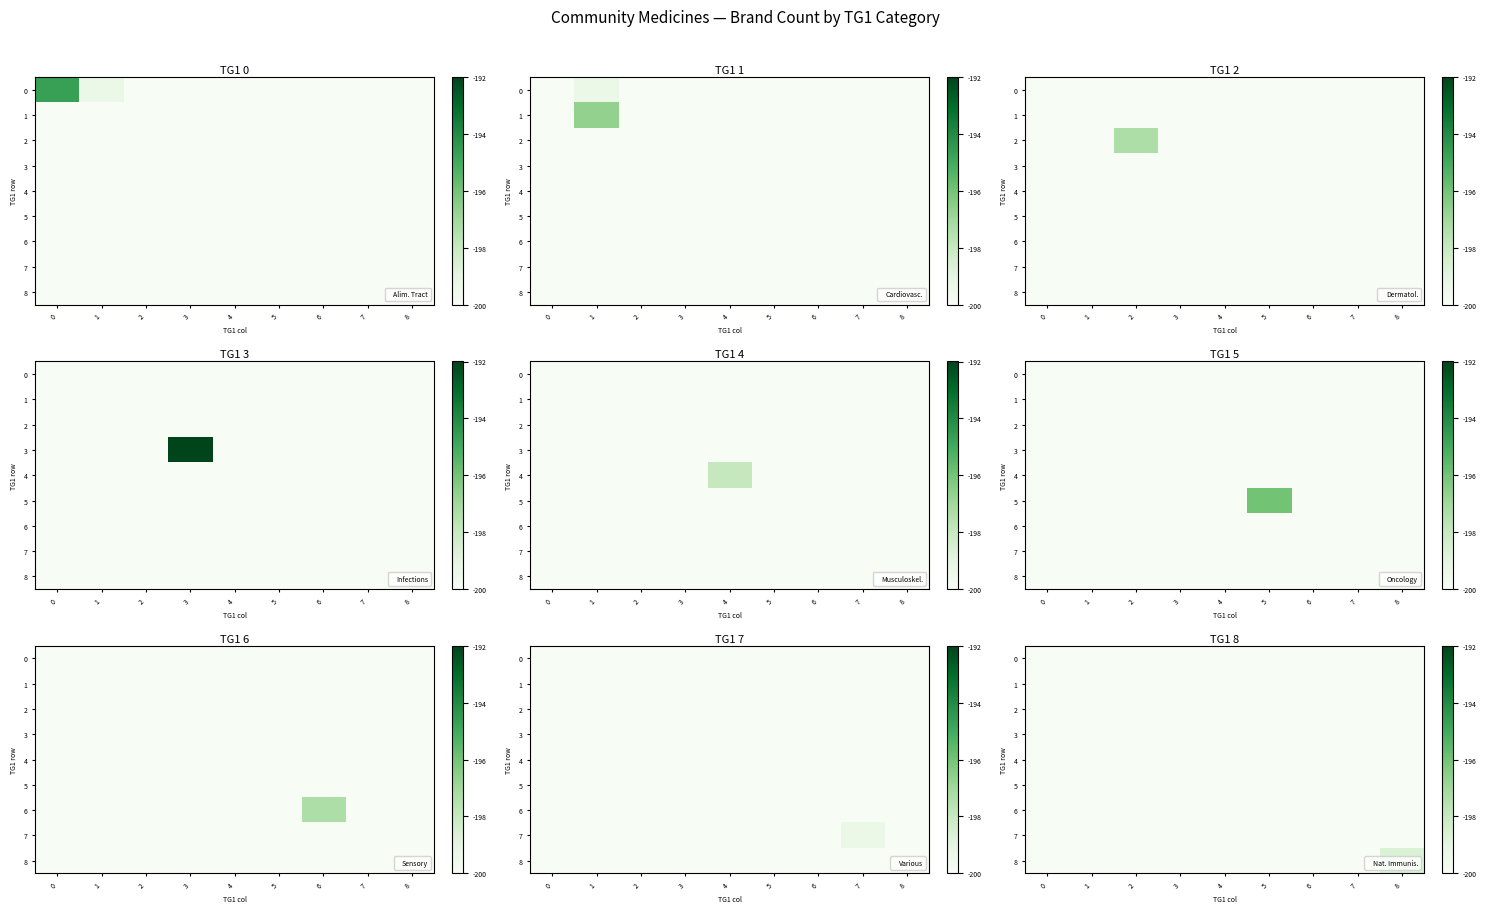

What is the difference between the maximum and minimum values in the 8 series?

1.3